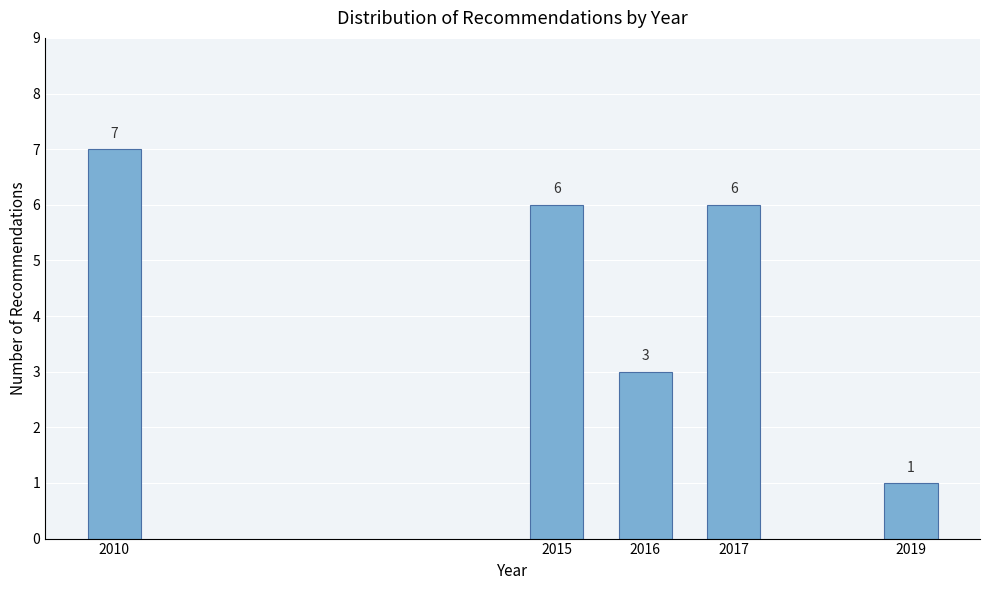

Reading left to right, what are all the values shown in this chart?

2010=7	2015=6	2016=3	2017=6	2019=1